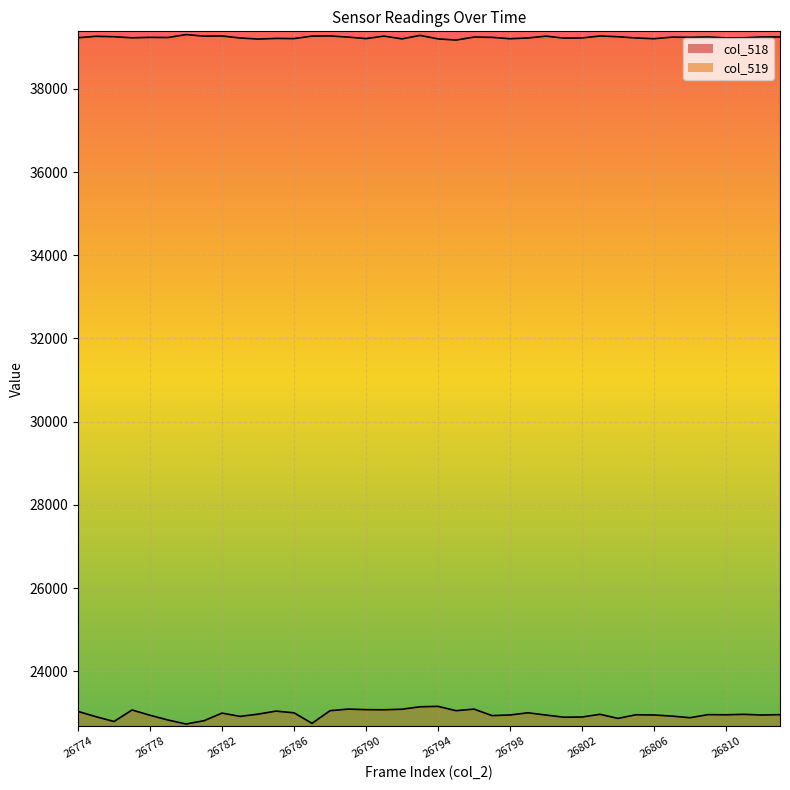

The col_519 series shows 39266 at 26781. True or false?

True